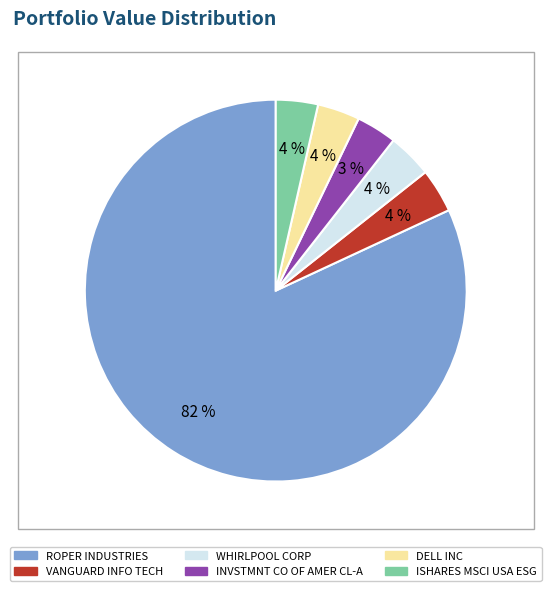

Do ROPER INDUSTRIES and ISHARES MSCI USA ESG together represent more than half of the pie?

Yes